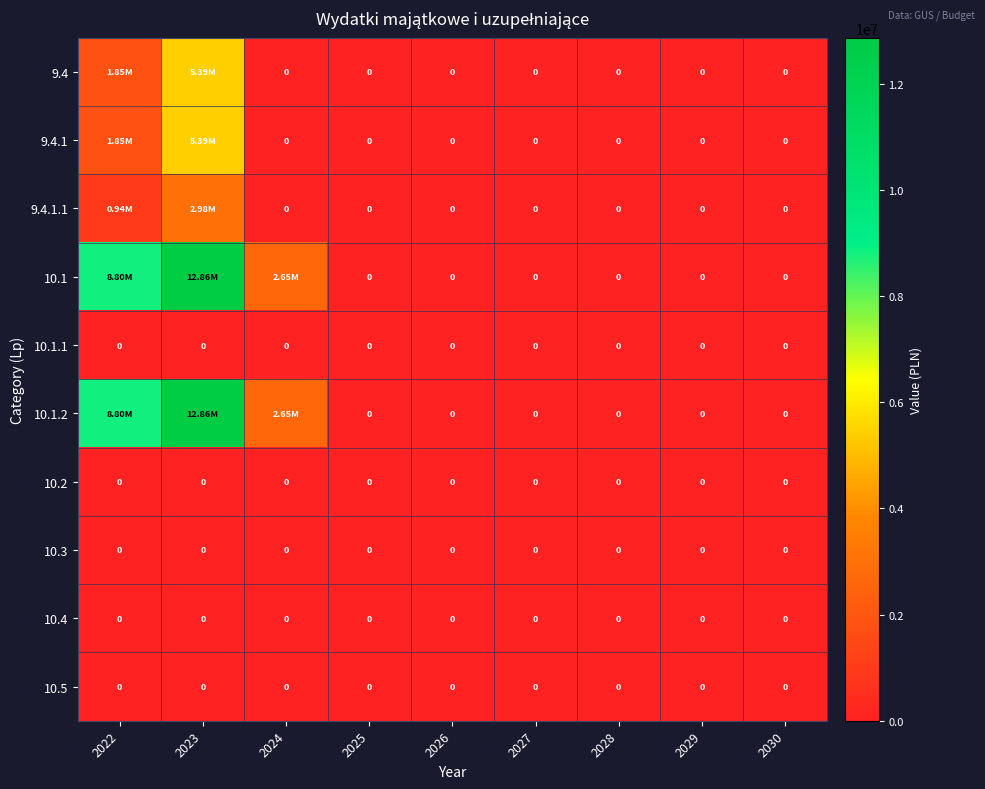

Rank the categories by 10.1.1 value from lowest to highest.

2022, 2023, 2024, 2025, 2026, 2027, 2028, 2029, 2030